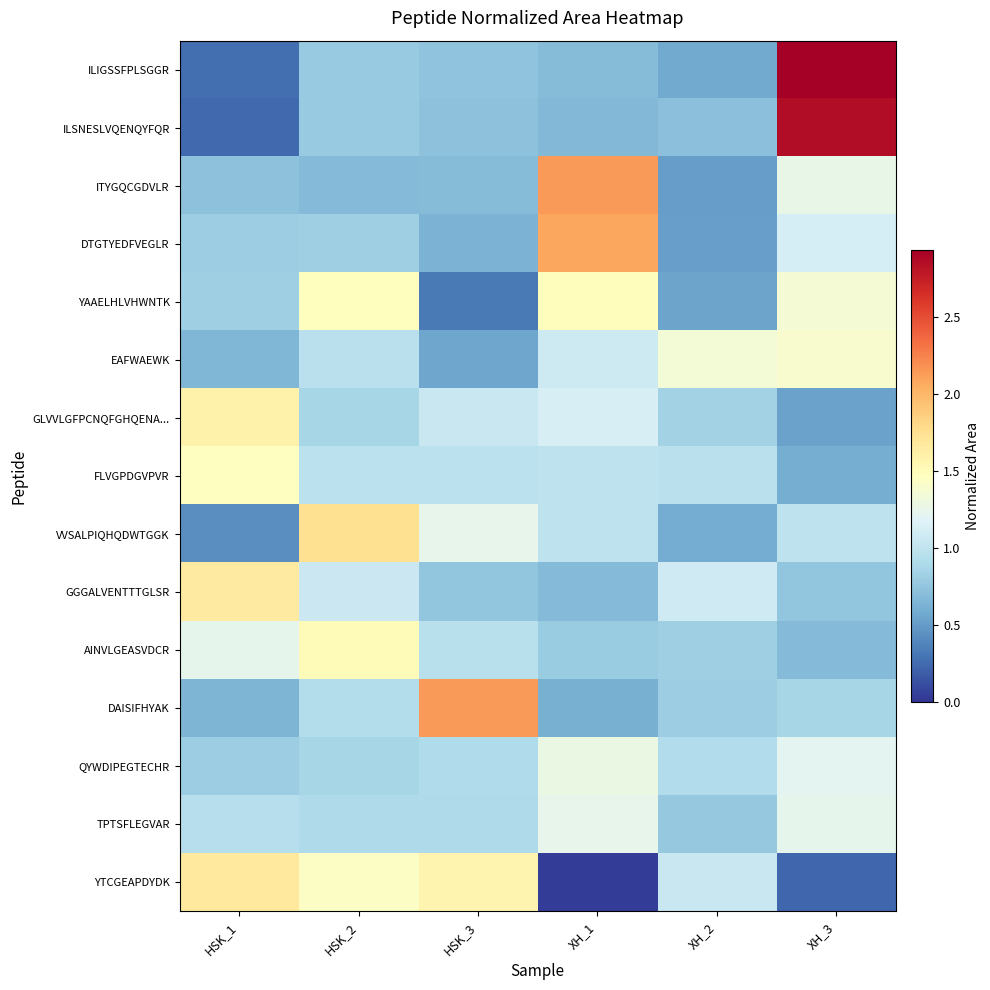

At how many categories does at least one series exceed 1?

6